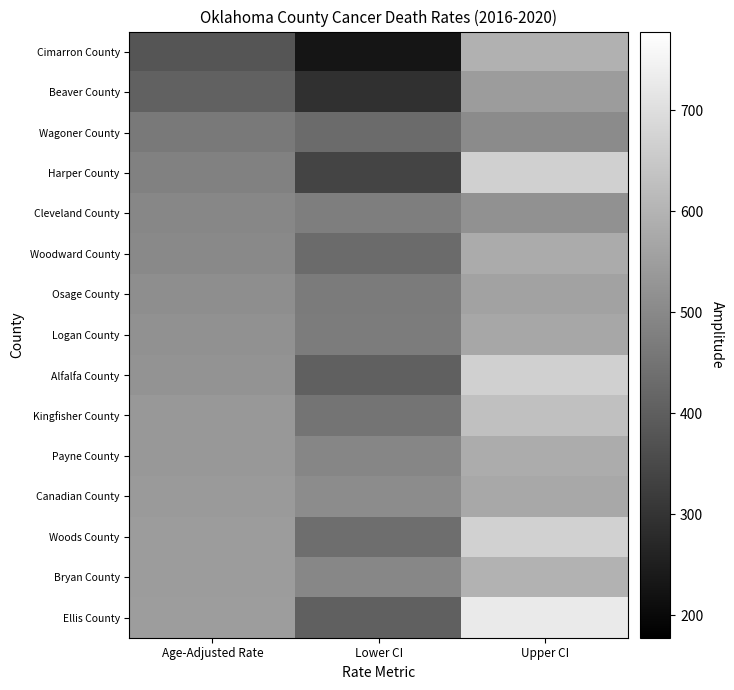

Between Age-Adjusted Rate and Lower CI, which series saw the biggest shift?

Cimarron County